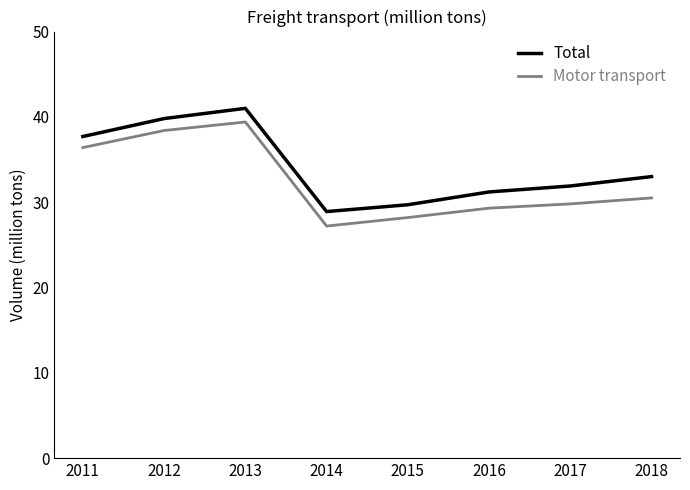

True or false: Total and Motor transport intersect in this chart.

False